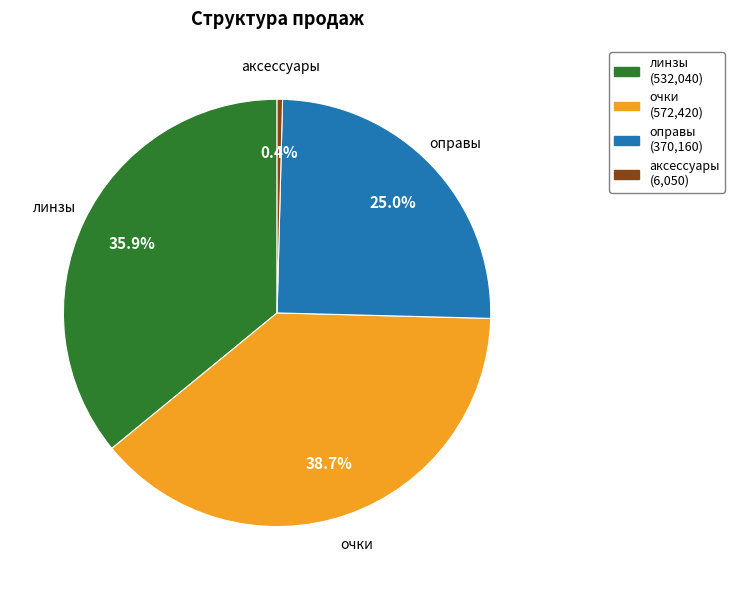

What is the smallest slice in the pie chart?

аксессуары